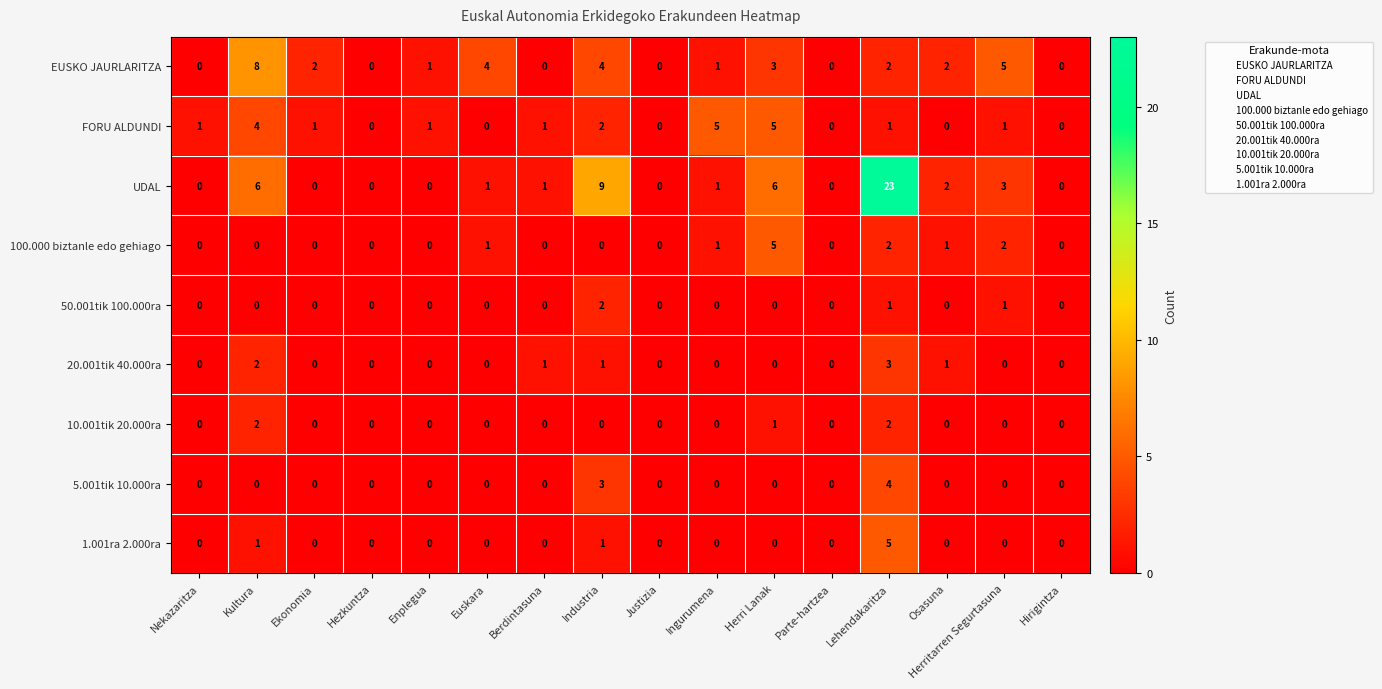

At which label does UDAL first exceed 1?

Kultura